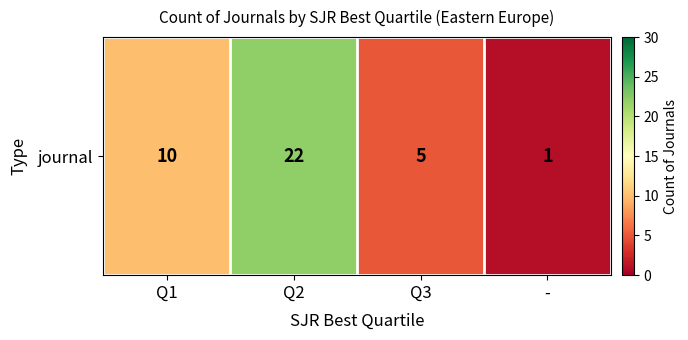

What is the difference between the maximum and minimum values?

21